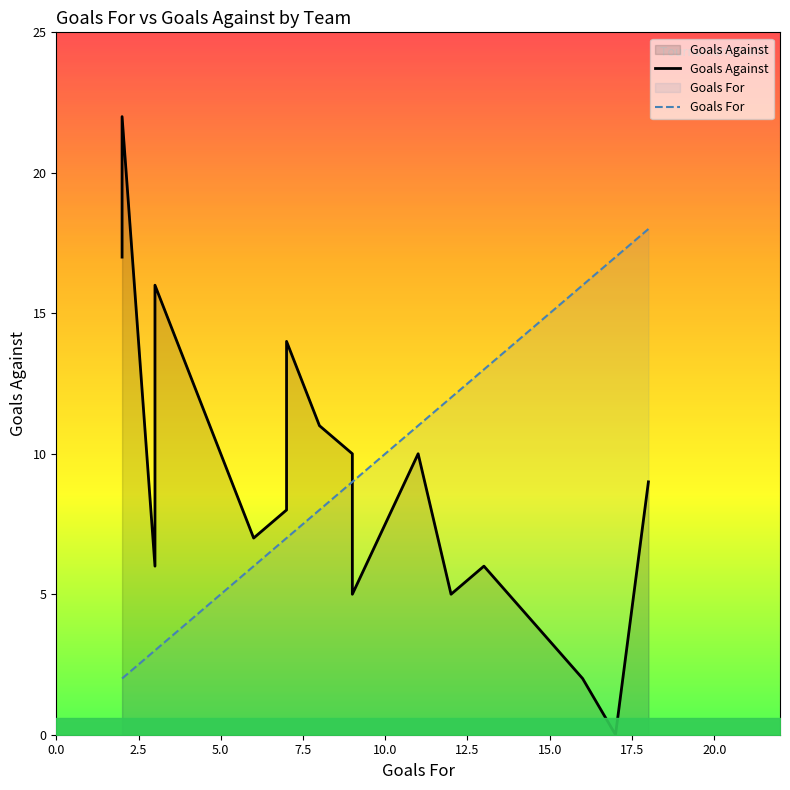

Is it true that Goals Against equals 2 at 12?

False